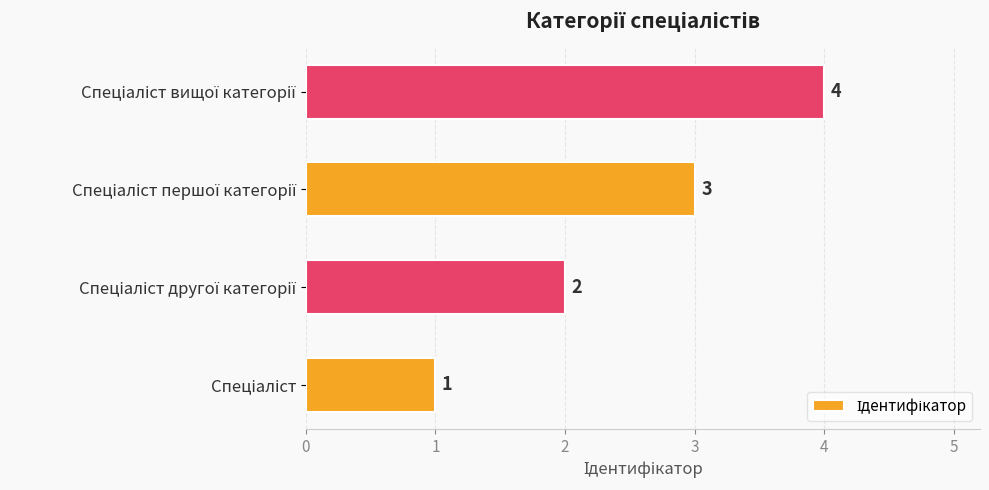

What is the sum of all values?

10